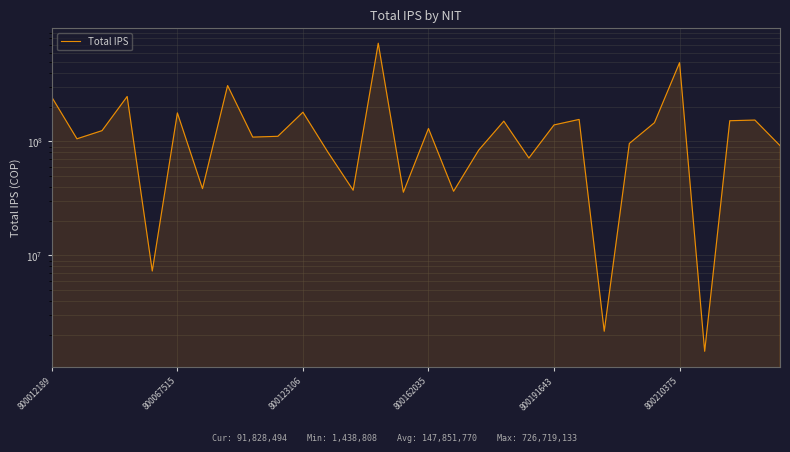

Reading left to right, extract all data points from this chart.

244174602	105358357	124272546	247815115	7285366	177810430	38499318	309205884	109068134	110802351	180354400	80151207	37270195	726719133	35804354	129772452	36496725	83775260	150573654	71448464	139457180	155863006	2158212	95909177	145897528	490654502	1438808	151851241	153837028	91828494